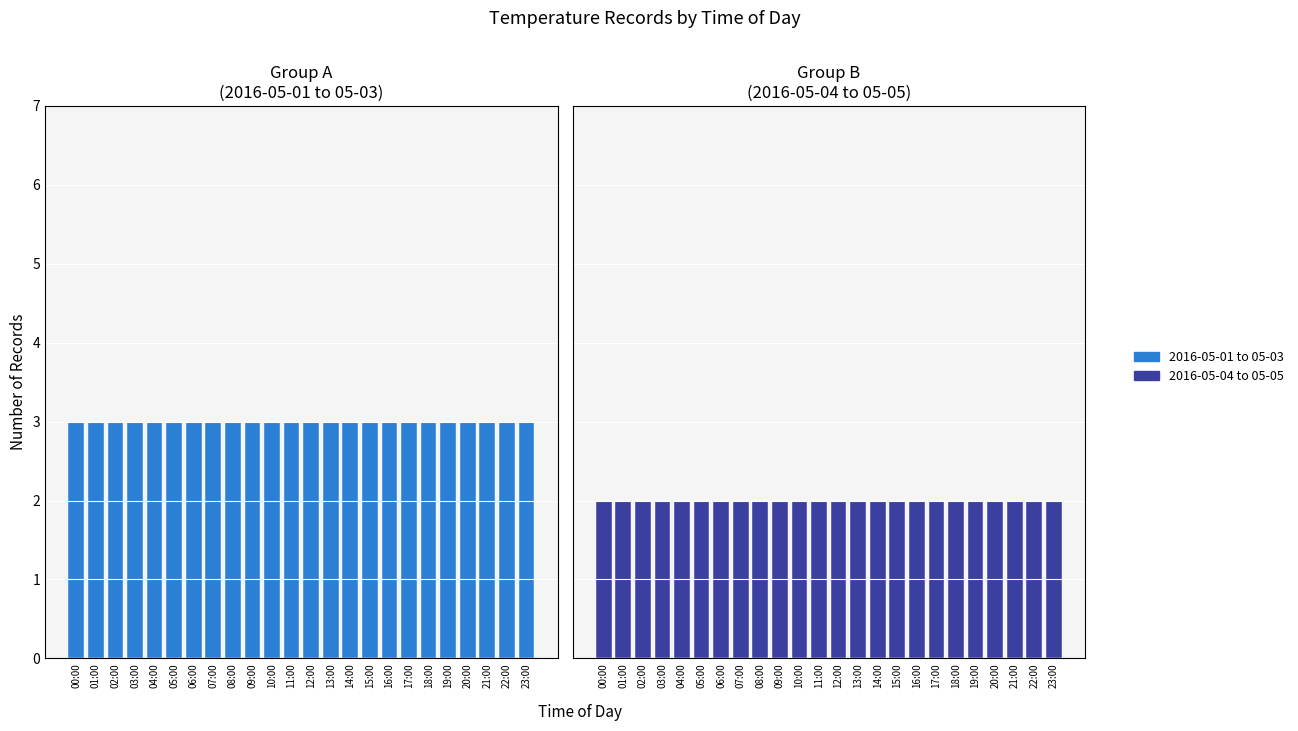

What is the total value across all series at 23:00?

5